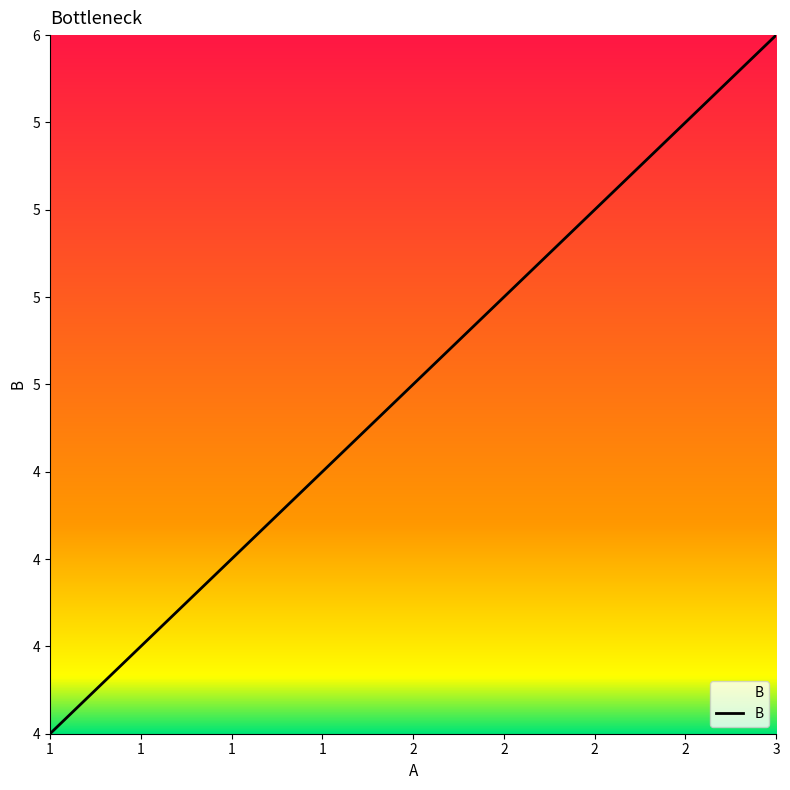

How many values are between 4 and 6?

3